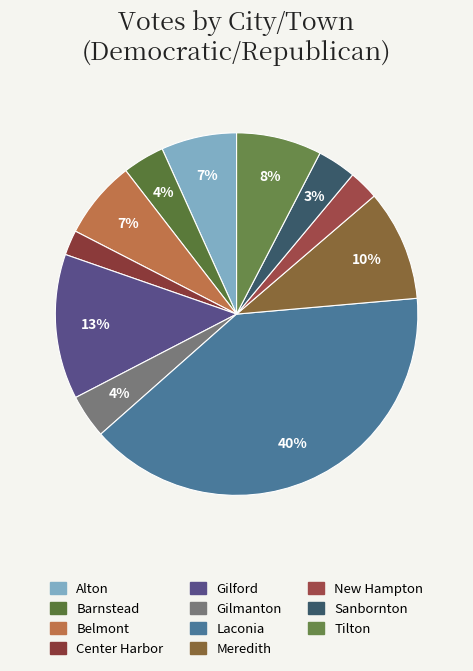

Count the number of slices in the pie.

11